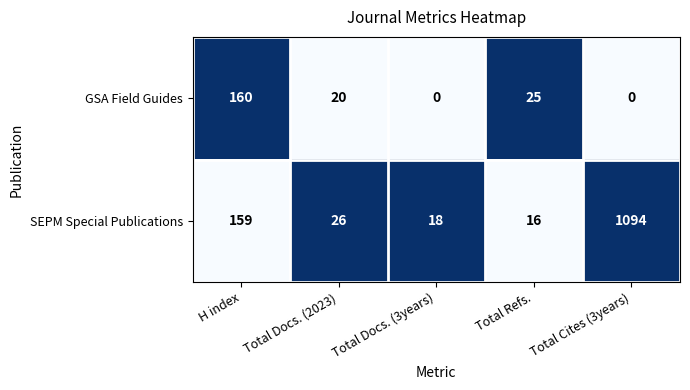

How many distinct data groups are displayed?

2